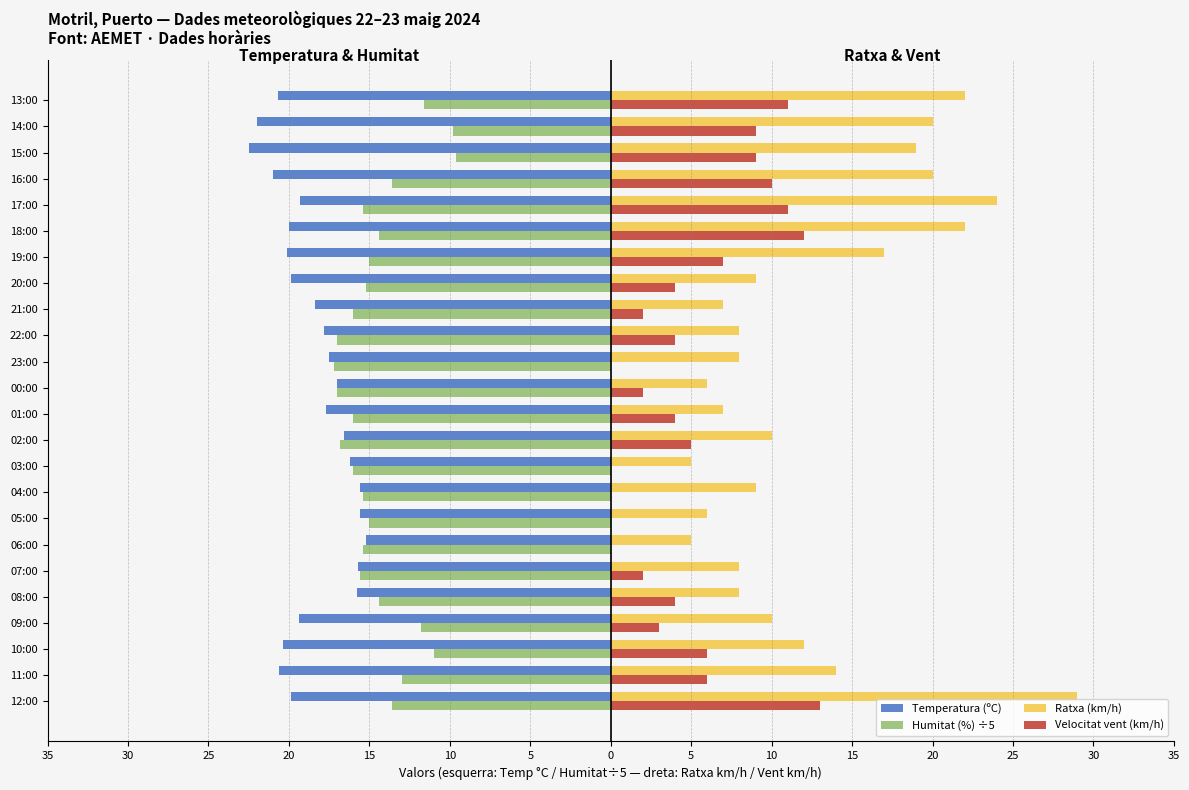

What are all the series names shown in the legend?

Temperatura (ºC), Humitat (%) ÷5, Ratxa (km/h), Velocitat vent (km/h)